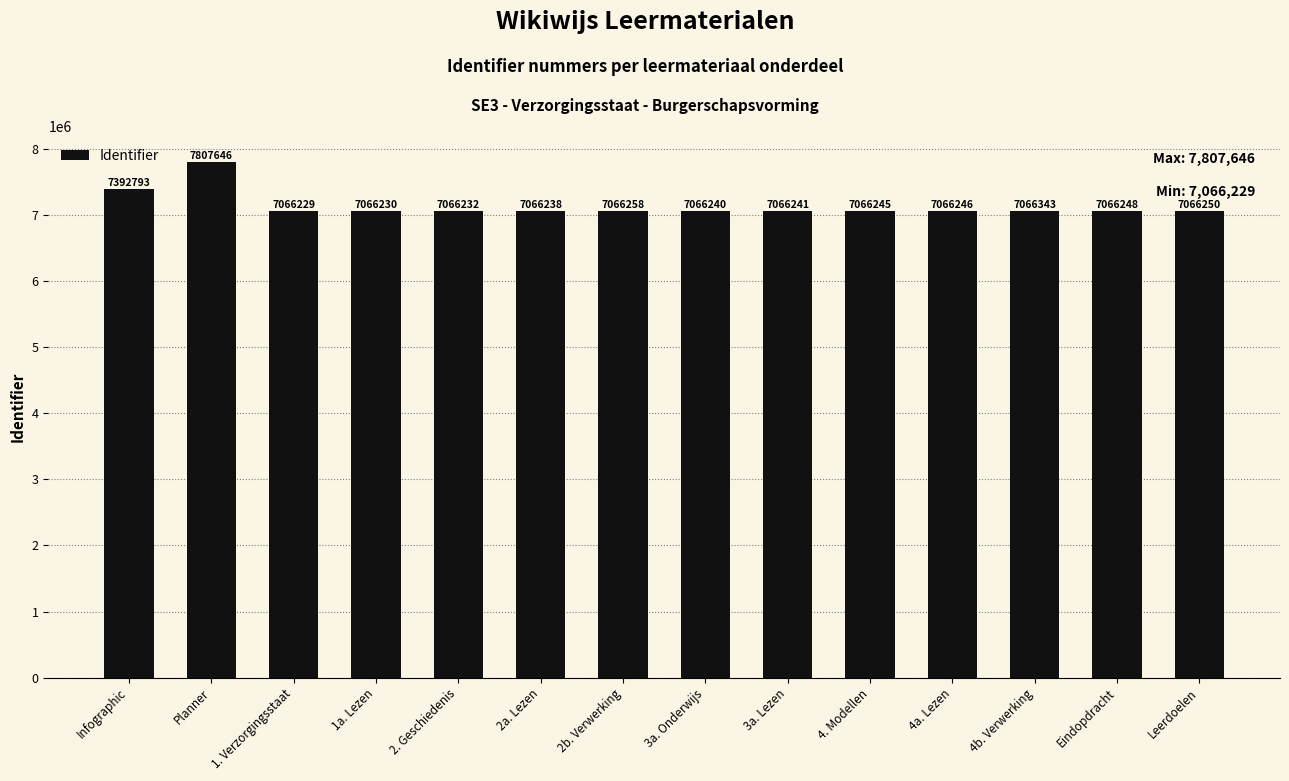

What is the smallest value displayed?

7066229